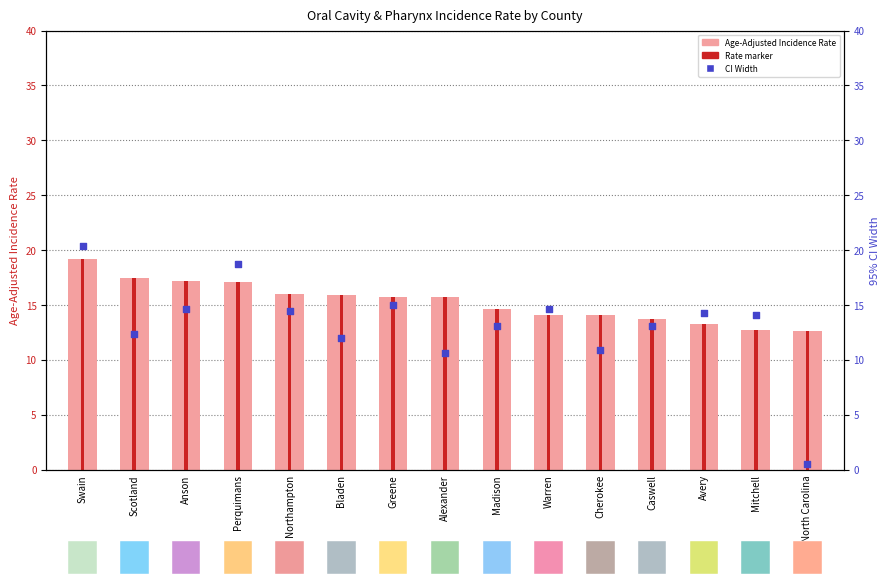

At how many categories does at least one series exceed 11?

15